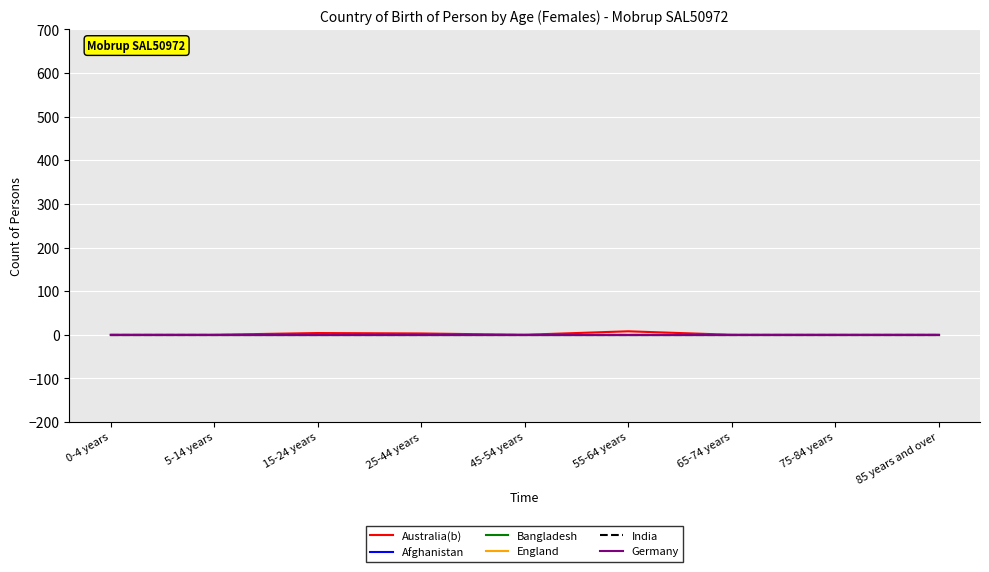

Is this an area chart (filled region under the line)?

No